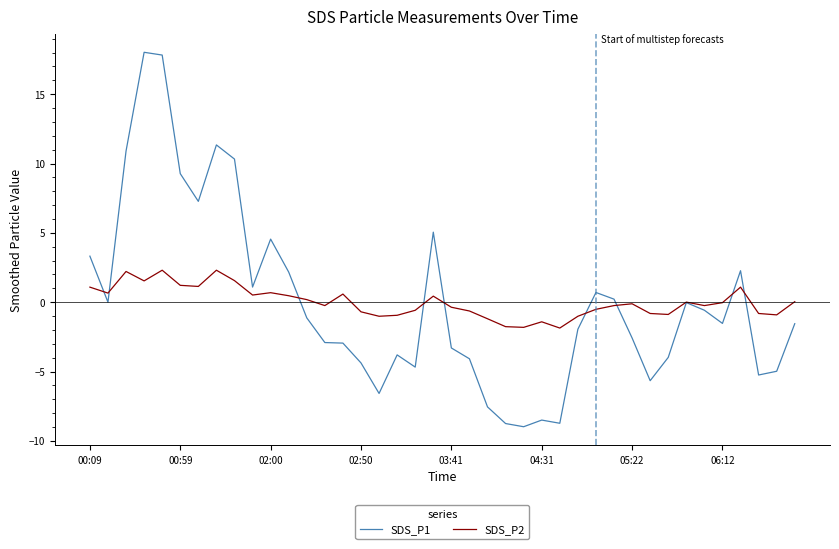

How many lines are shown in the chart?

2